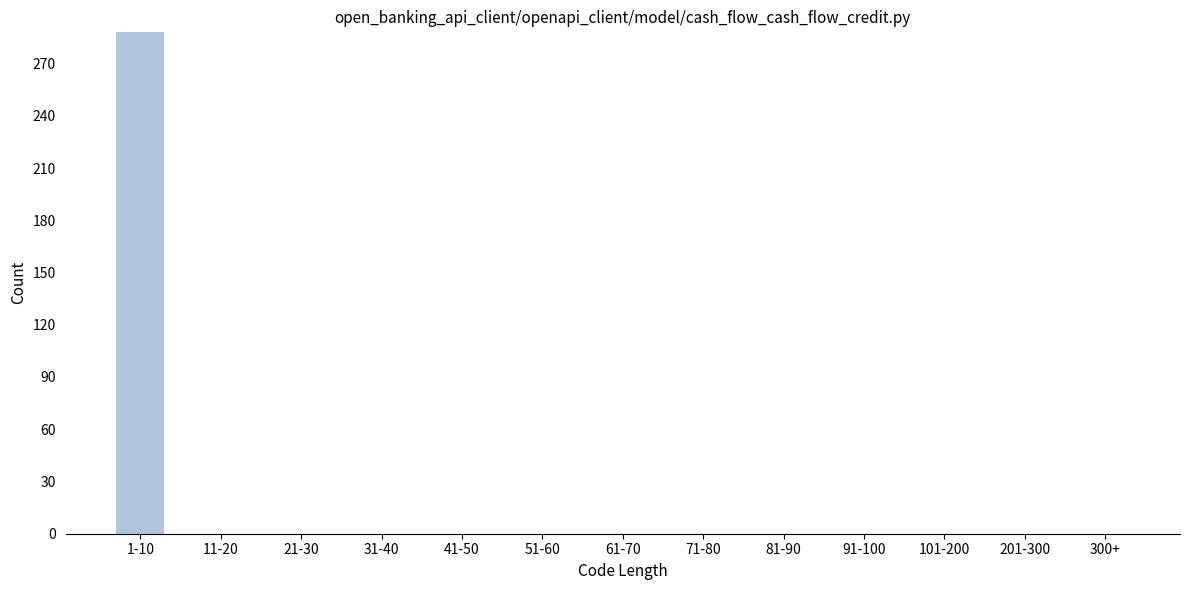

Reading left to right, extract all data points from this chart.

1-10=288	11-20=0	21-30=0	31-40=0	41-50=0	51-60=0	61-70=0	71-80=0	81-90=0	91-100=0	101-200=0	201-300=0	300+=0